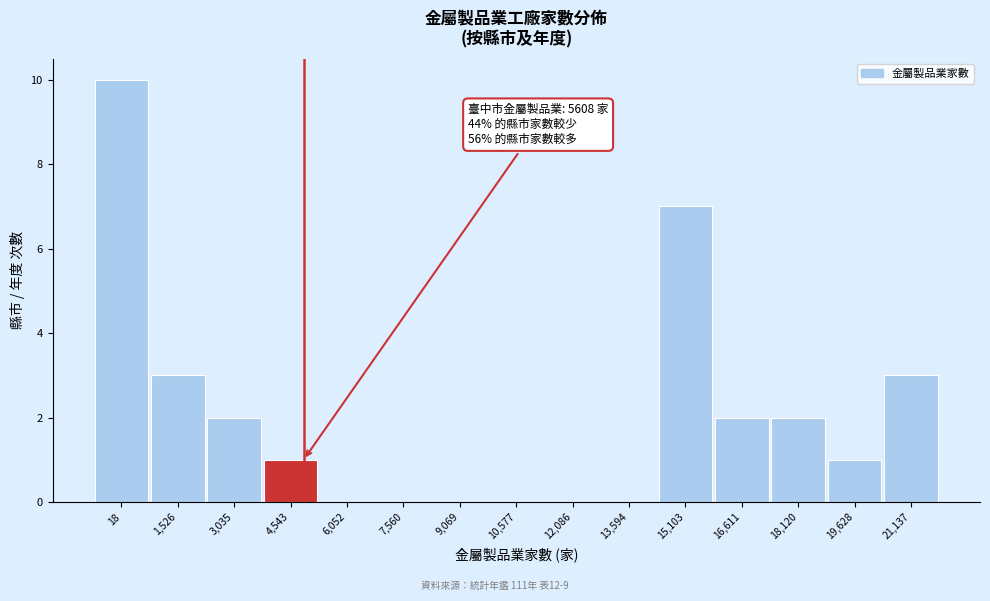

Reading left to right, extract all data points from this chart.

18=10	1,526=3	3,035=2	4,543=1	6,052=0	7,560=0	9,069=0	10,577=0	12,086=0	13,594=0	15,103=7	16,611=2	18,120=2	19,628=1	21,137=3